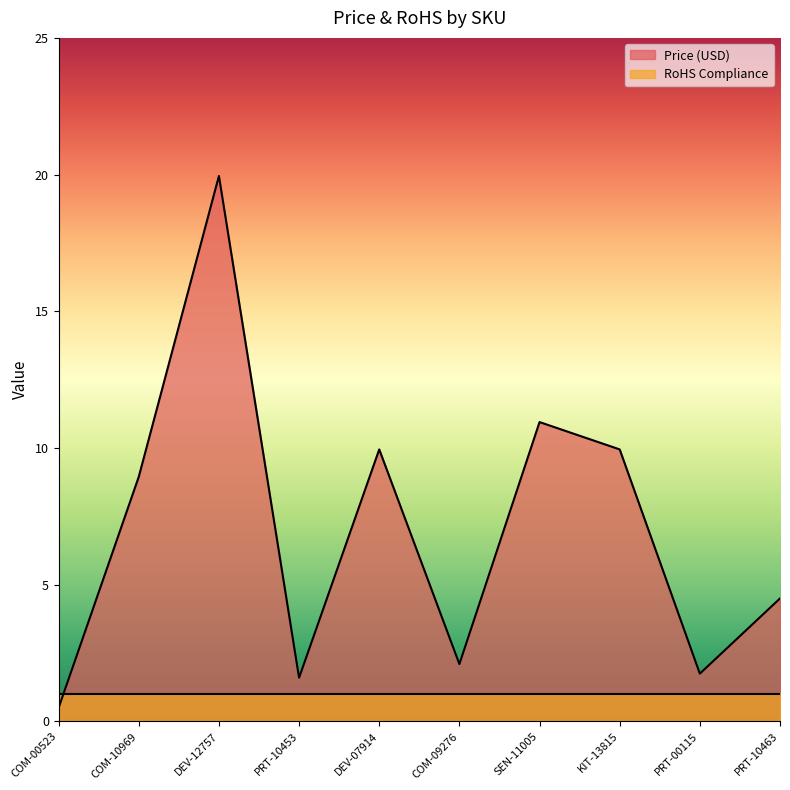

What is the change in value from COM-10969 to KIT-13815?

+1.0